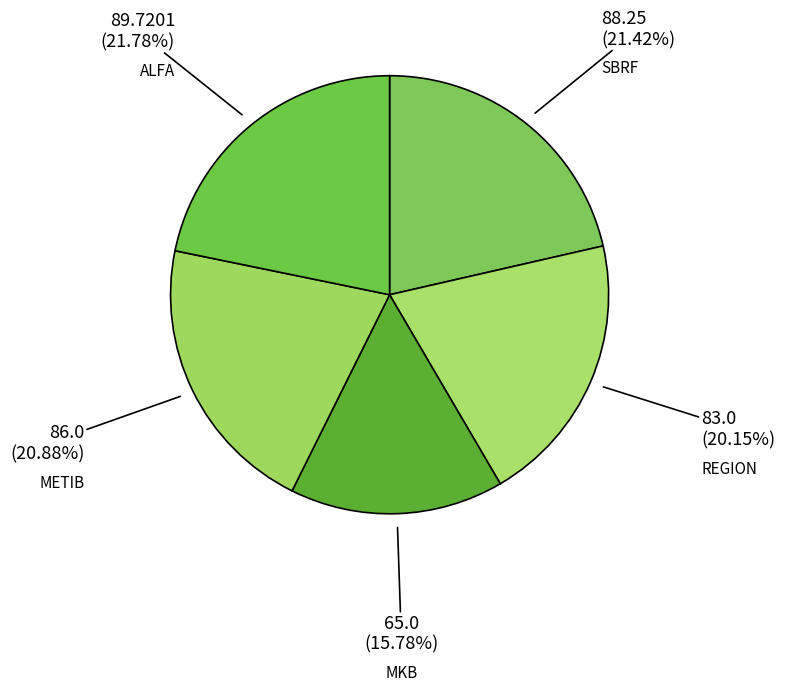

Count the number of slices in the pie.

5